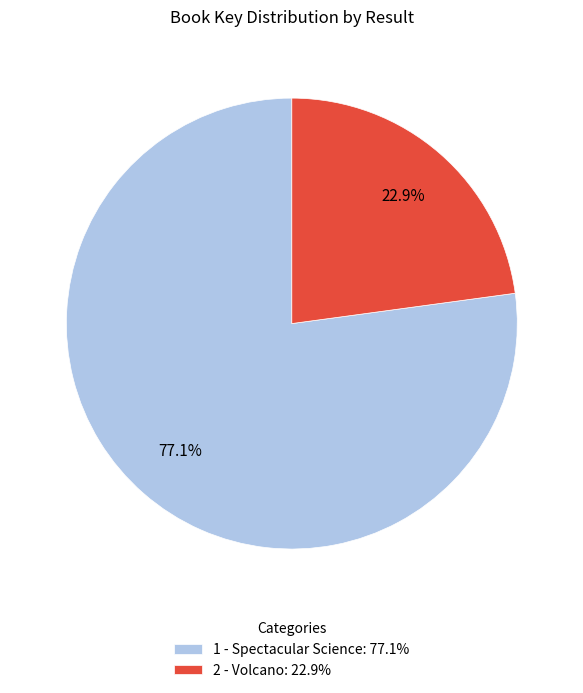

To the nearest percent, what is the average slice percentage?

50%